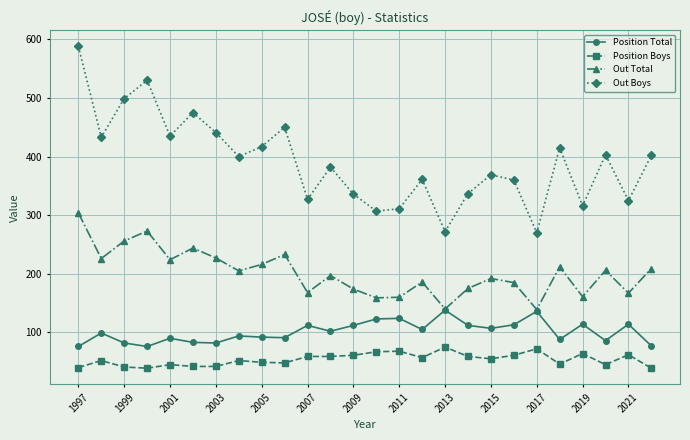

What are all the series names shown in the legend?

Position Total, Position Boys, Out Total, Out Boys